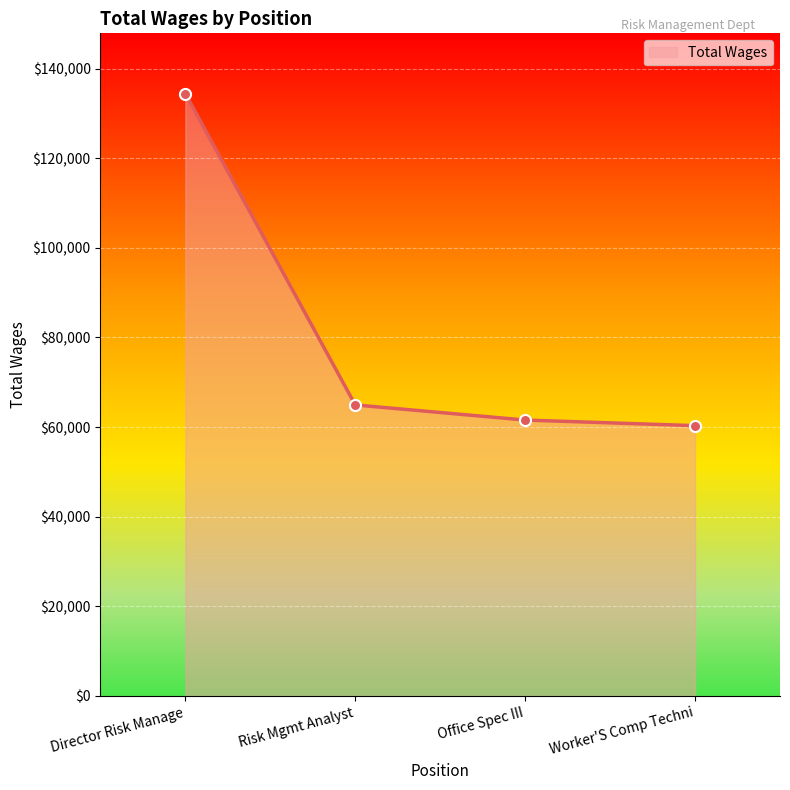

What is the difference between the maximum and minimum values?

74111